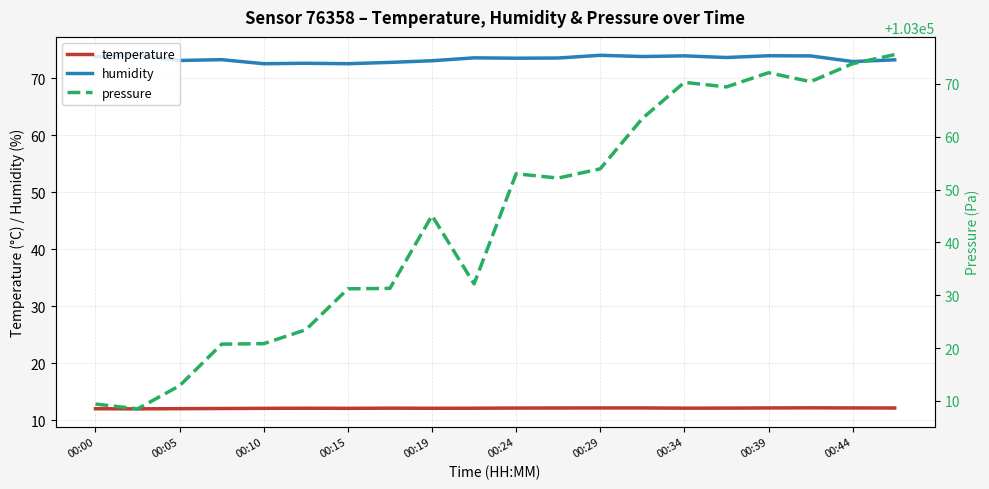

True or false: temperature and humidity intersect in this chart.

False